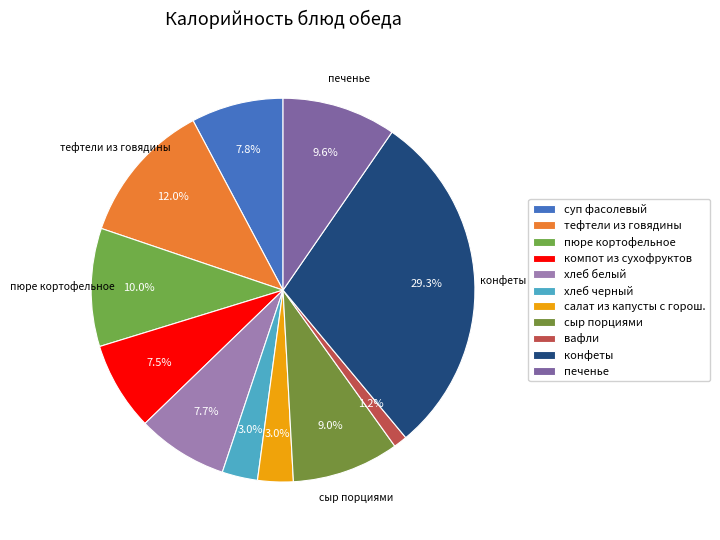

To the nearest percent, what percentage of the pie is тефтели из говядины?

12%